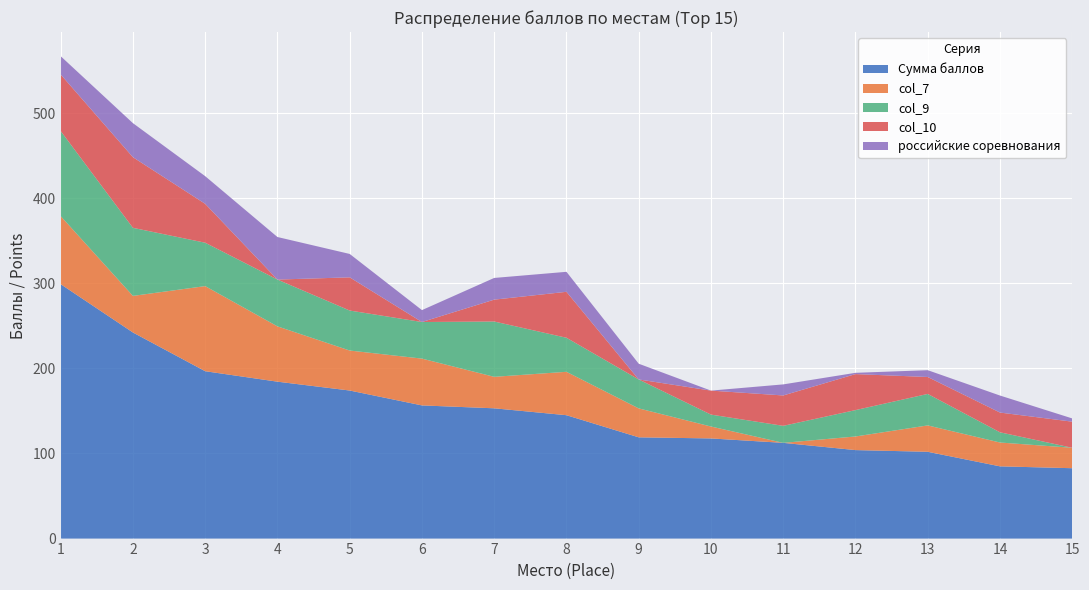

Reading left to right, what are all the values shown in this chart?

Сумма баллов: 299.0	242.2	196.7	184.4	174.0	156.5	153.1	145.0	119.0	117.7	112.5	104.0	102.0	84.9	82.7
col_7: 80.0	43.0	100.0	65.0	47.0	55.0	37.0	51.0	34.0	14.0	0.0	16.0	31.0	28.0	24.0
col_9: 100.0	80.0	51.0	55.0	47.0	43.0	65.0	40.0	34.0	14.0	20.0	31.0	37.0	12.0	0.0
col_10: 66.4	83.0	45.7	0.0	39.0	0.0	25.7	54.0	0.0	28.2	35.7	42.3	19.9	23.2	30.7
российские соревнования: 21.5	40.0	32.5	50.0	27.5	14.0	25.5	23.5	18.5	0.0	13.0	1.5	8.0	20.0	3.8